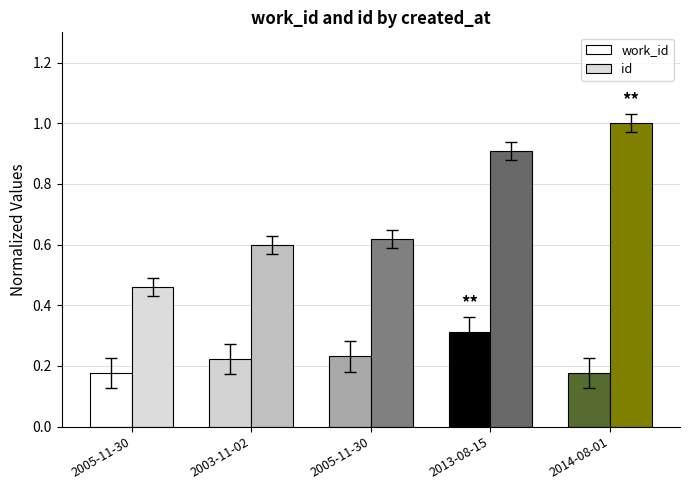

At how many categories does at least one series exceed 0?

5